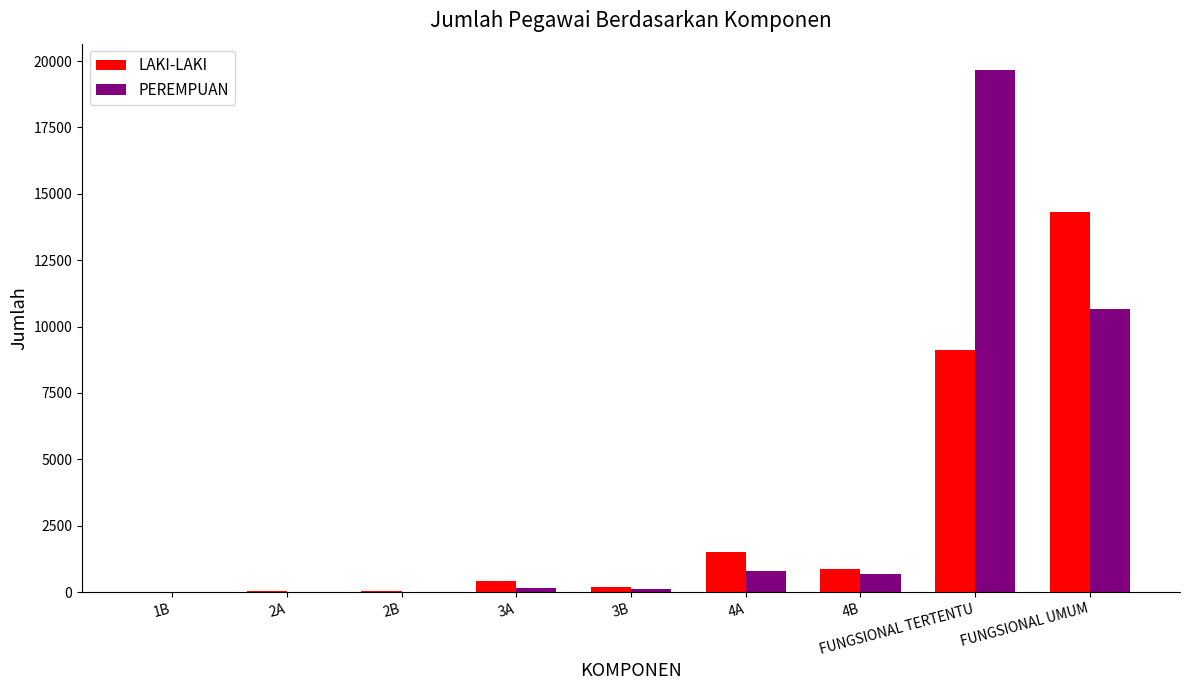

At which label does PEREMPUAN reach its peak?

FUNGSIONAL TERTENTU